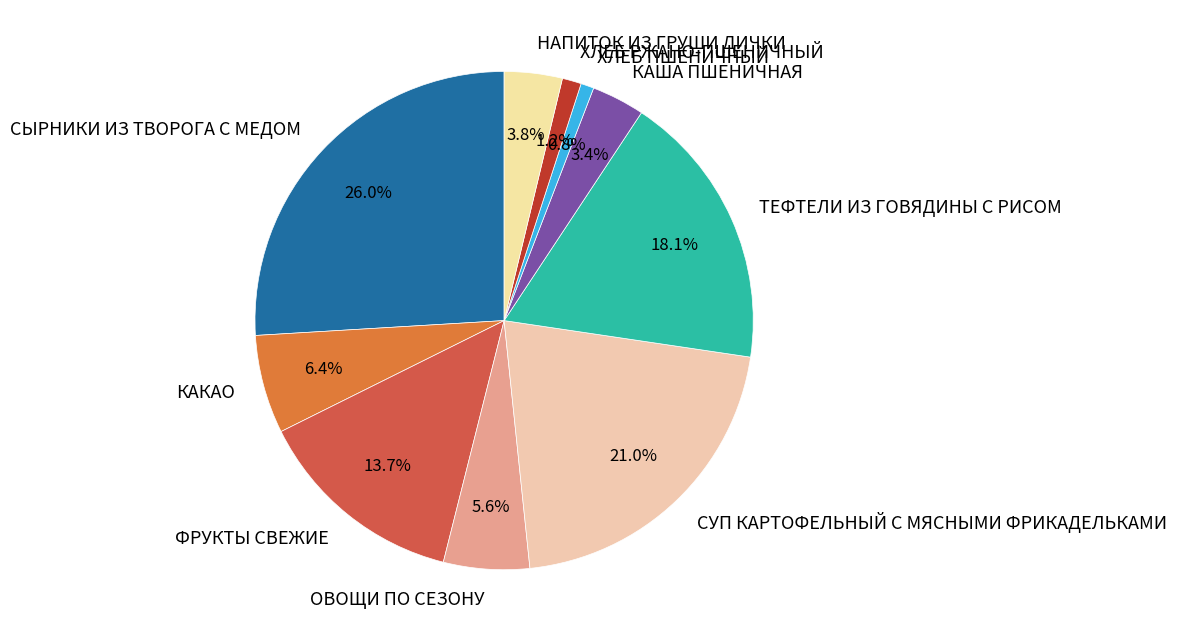

Count the number of slices in the pie.

10